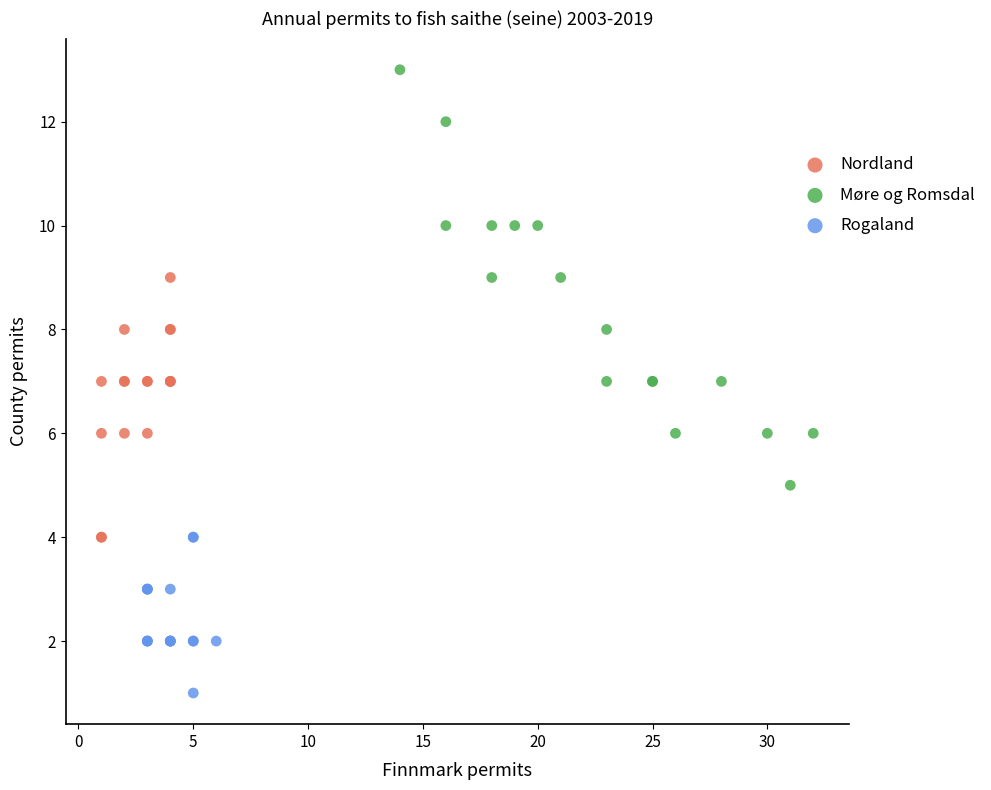

Which series has the largest Y range (max minus min)?

Møre og Romsdal